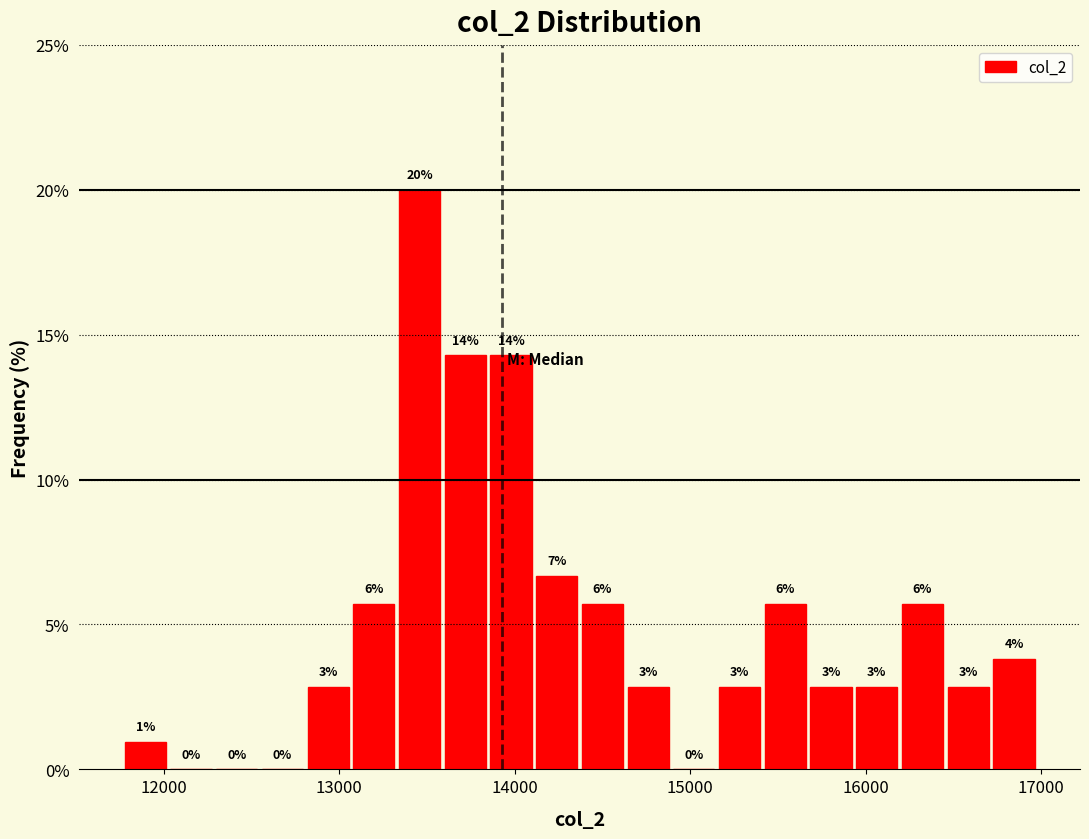

Read against the x-axis, roughly where is the centre of the tallest bar?

13500